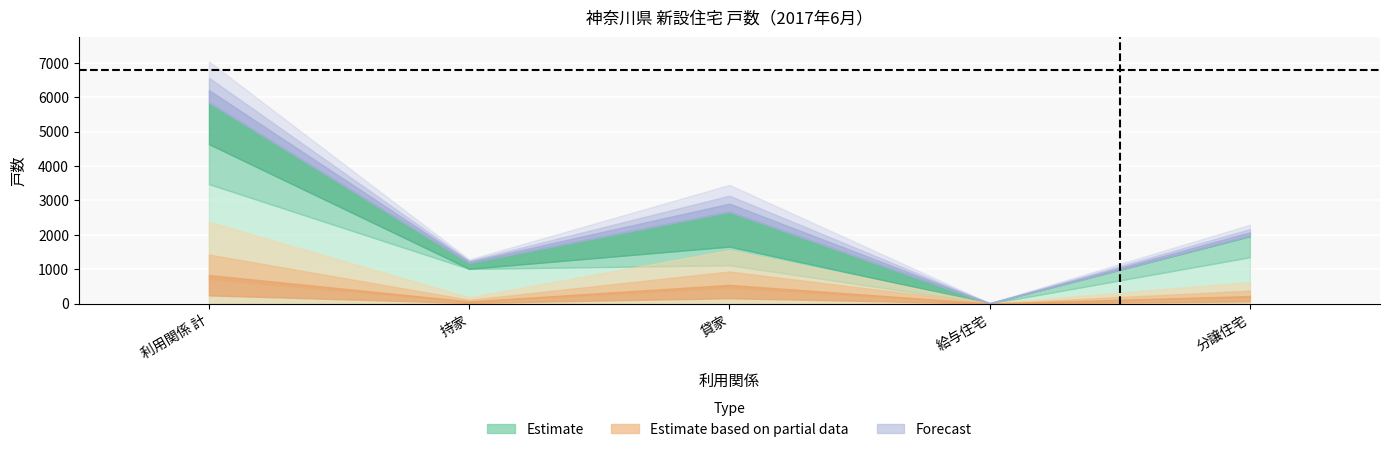

Count the number of categories in the chart.

5